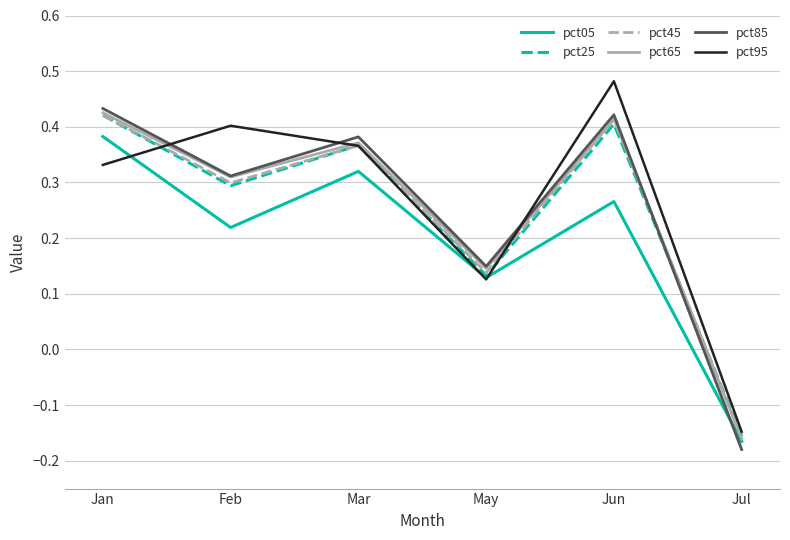

Which category has the lowest value across all series?

Jul